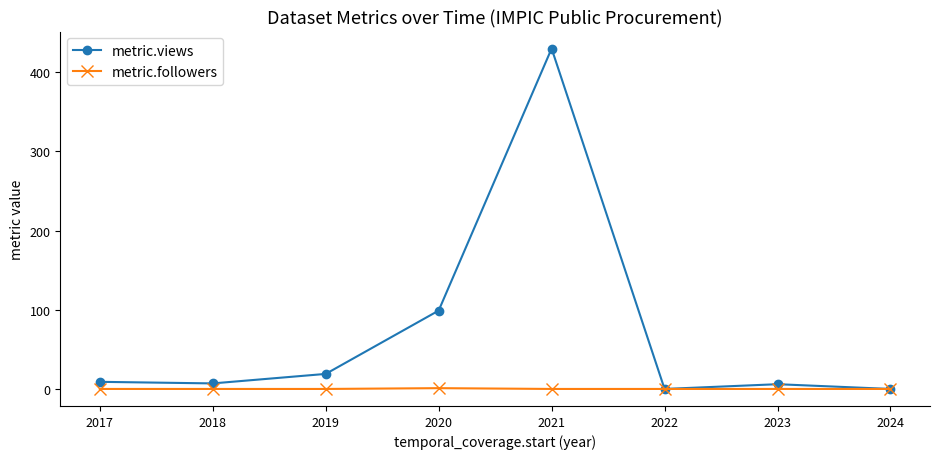

Rank the series by their maximum value, from lowest to highest.

metric.followers, metric.views